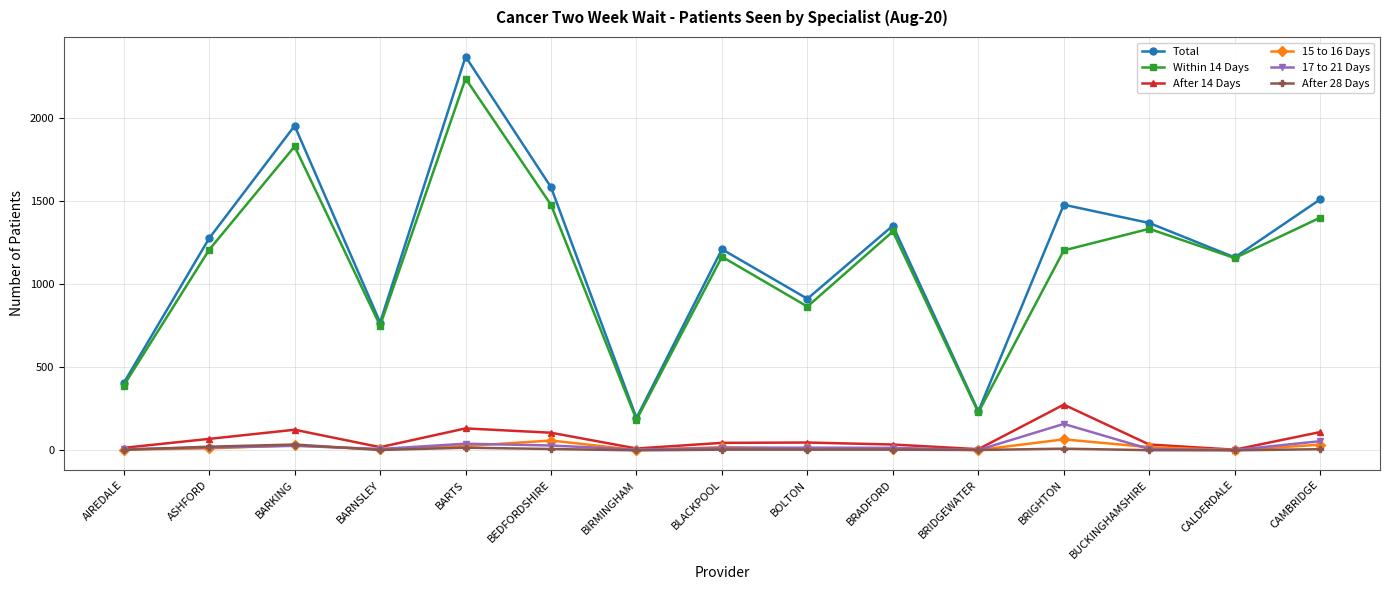

What is the difference between the second highest and minimum values in the 15 to 16 Days series?

58